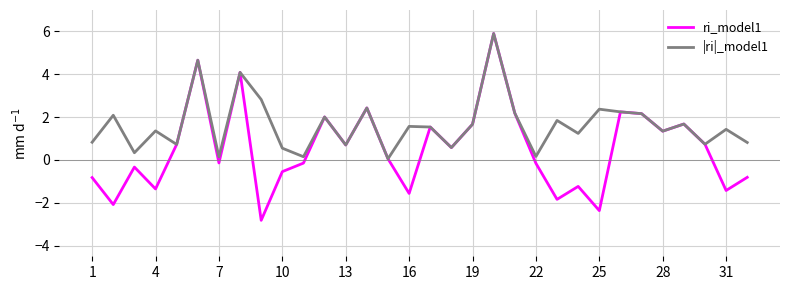

Which series has the largest total across all categories?

|ri|_model1